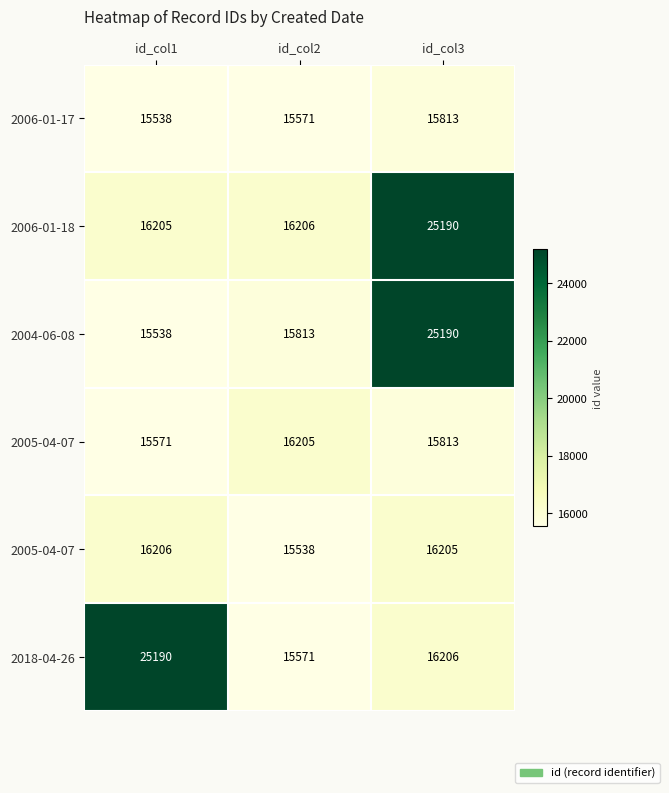

What is the total value across all series at id_col2?

94904